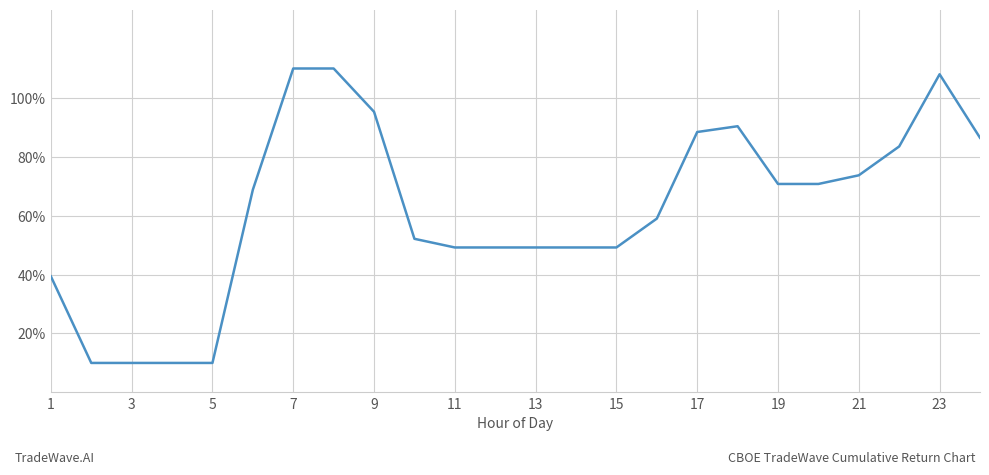

What is the minimum value shown in the chart?

10.0